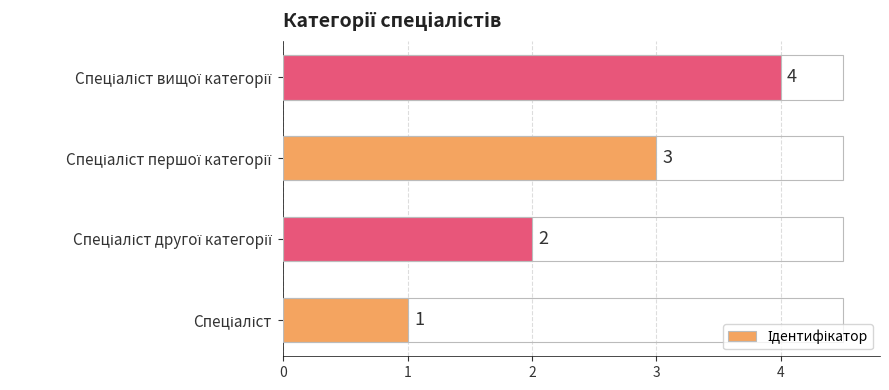

What is the maximum value shown in the chart?

4